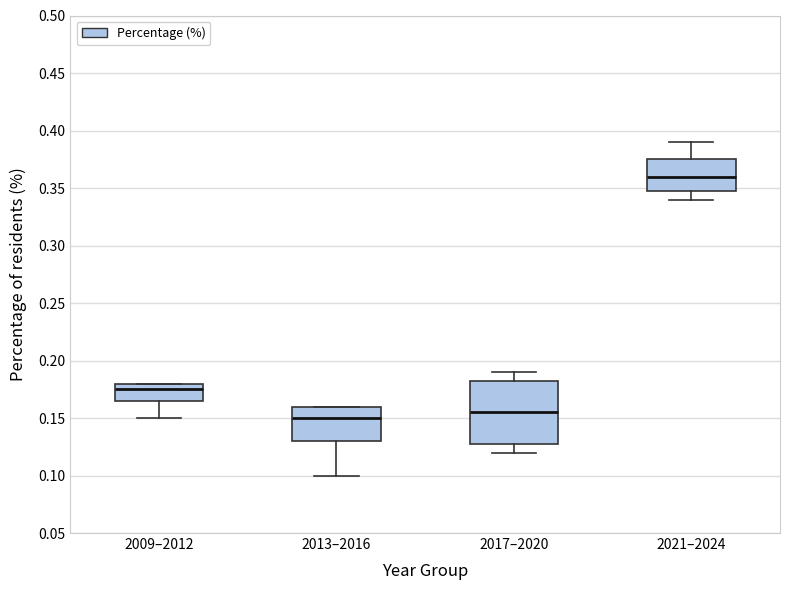

Reading left to right, read every box against the y-axis: the position of its median line, the range the box covers, and the ends of its whiskers. The values are not printed on the chart, so give them approximately, as read against the axis.

2009–2012: median 0.175, box 0.165 to 0.180, whiskers 0.150 to 0.180
2013–2016: median 0.150, box 0.130 to 0.160, whiskers 0.100 to 0.160
2017–2020: median 0.155, box 0.130 to 0.185, whiskers 0.120 to 0.190
2021–2024: median 0.360, box 0.350 to 0.375, whiskers 0.340 to 0.390